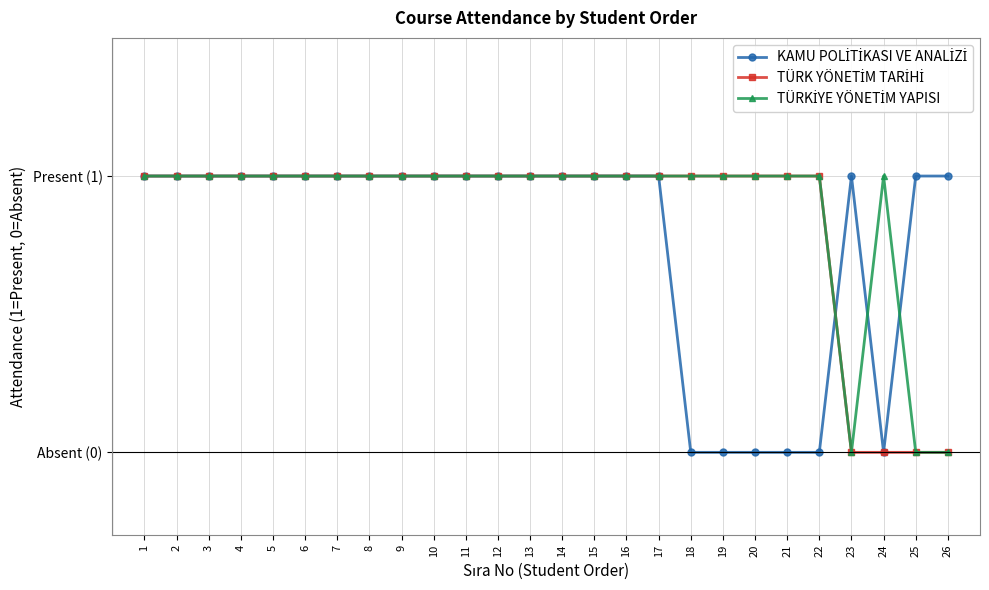

How many interior local valleys does the TÜRKİYE YÖNETİM YAPISI series have?

1